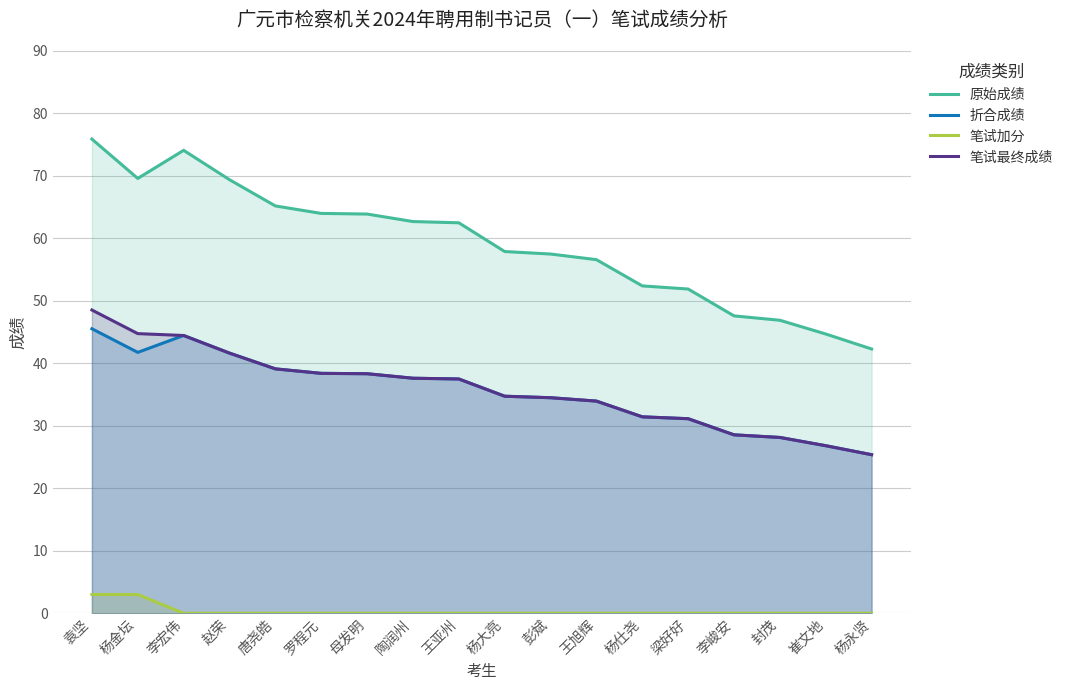

Which category has the lowest value in the 折合成绩 series?

杨永贤